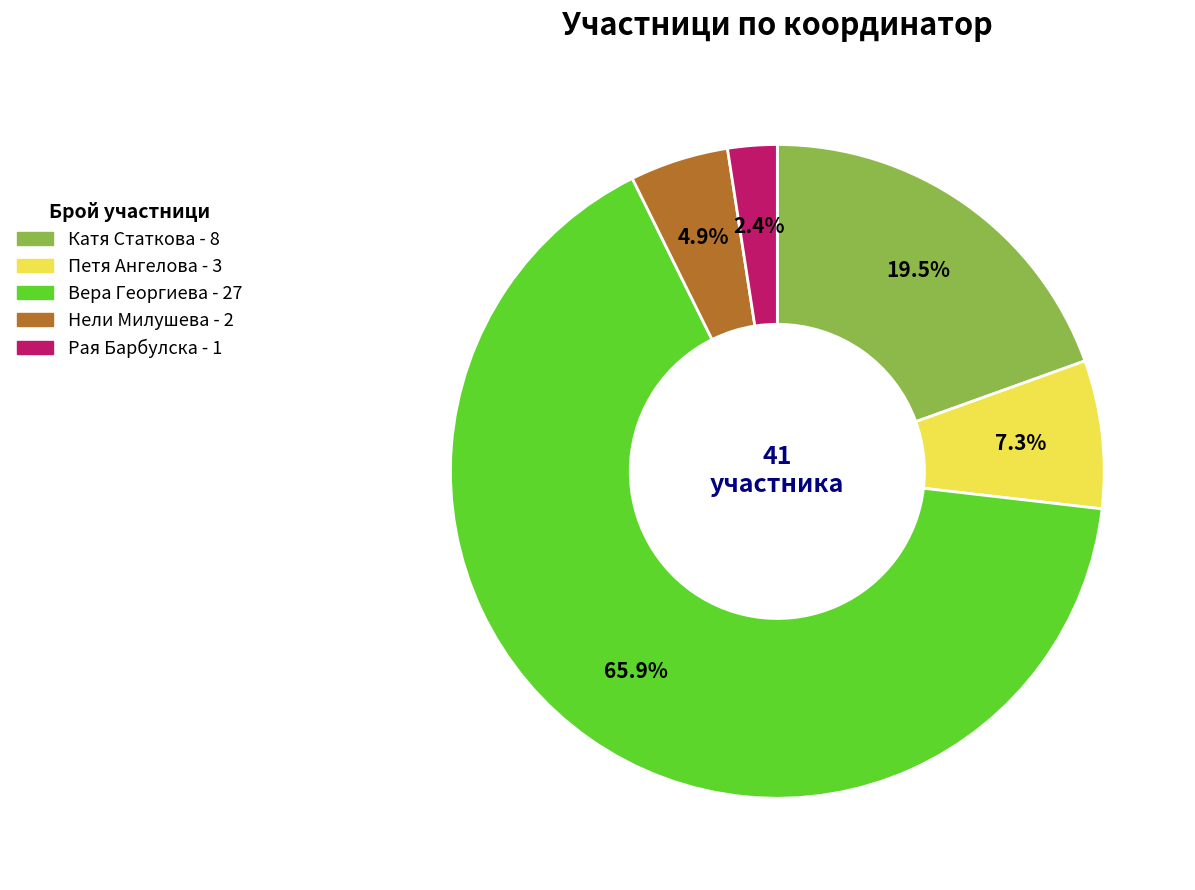

Rank the categories by value from highest to lowest.

Вера Георгиева, Катя Статкова, Петя Ангелова, Нели Милушева, Рая Барбулска